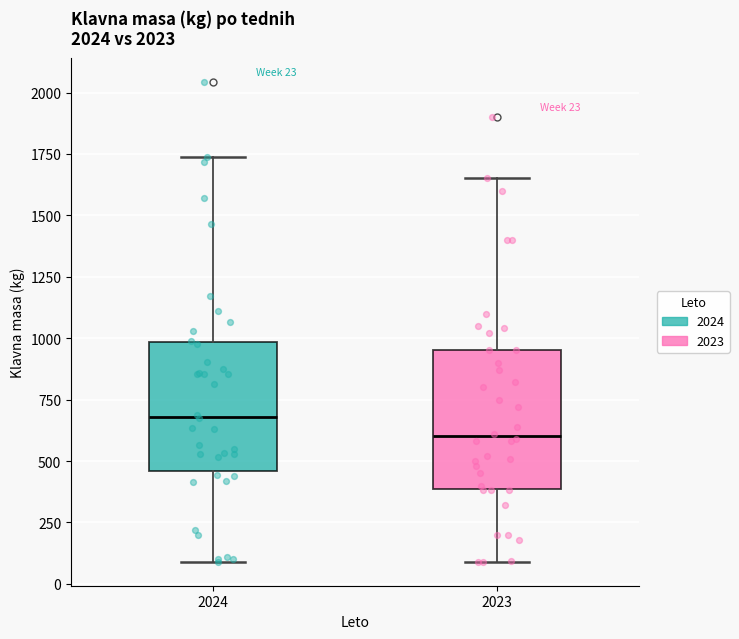

Which box's median line is the lowest?

2023